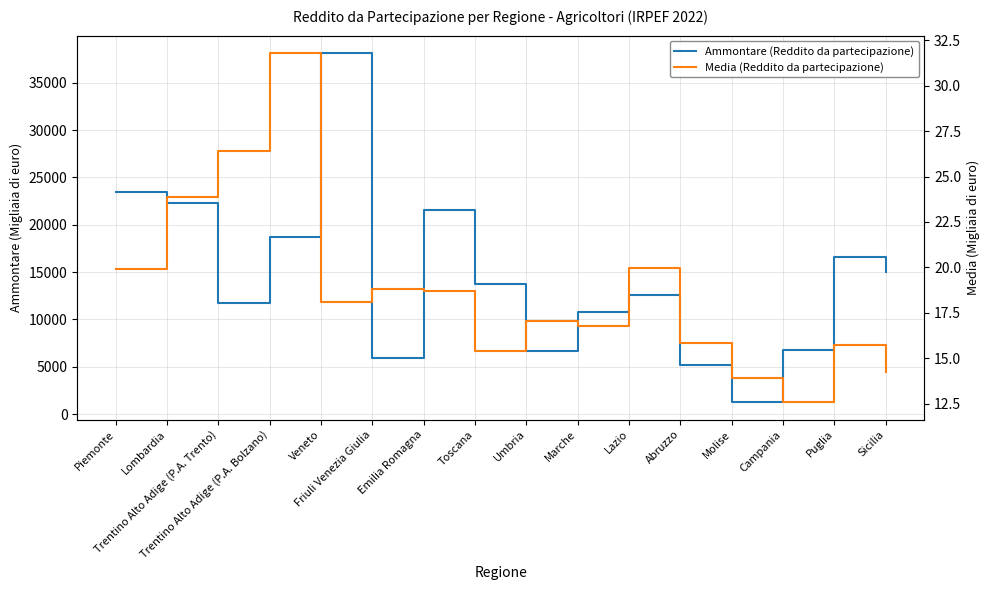

How many lines are shown in the chart?

2